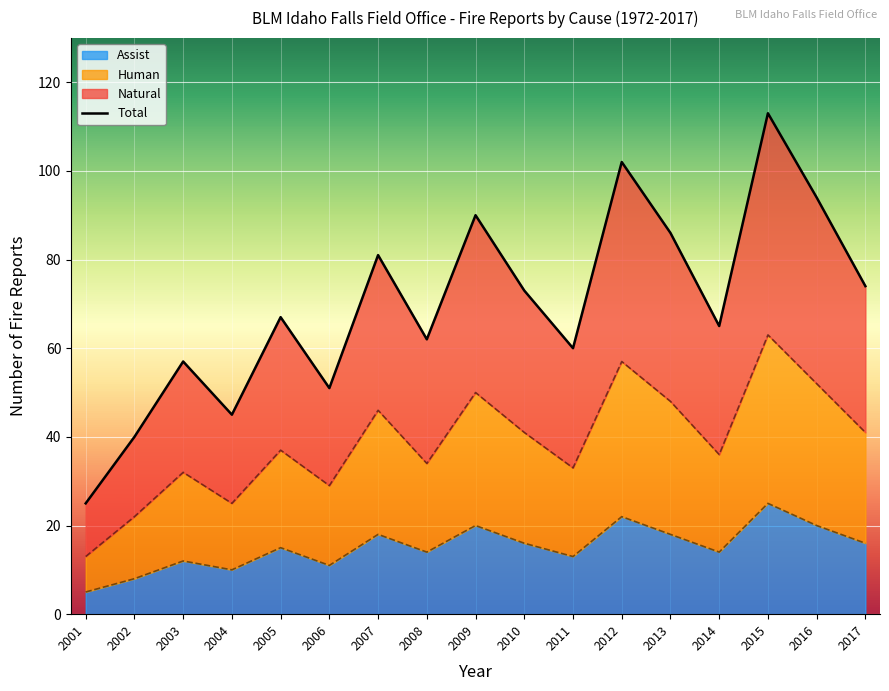

What is the average value?

70